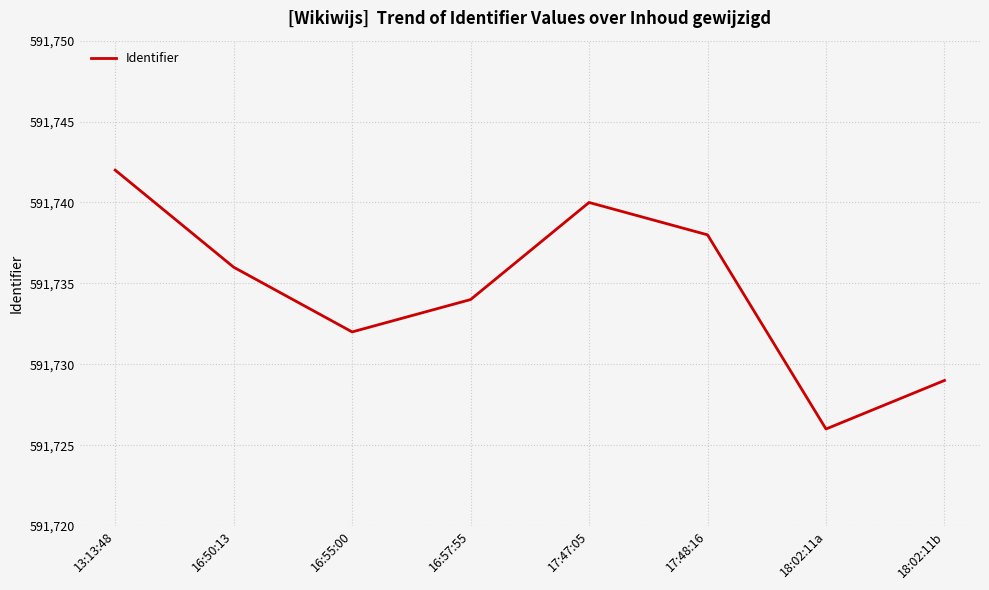

How many values are between 591732 and 591740?

5